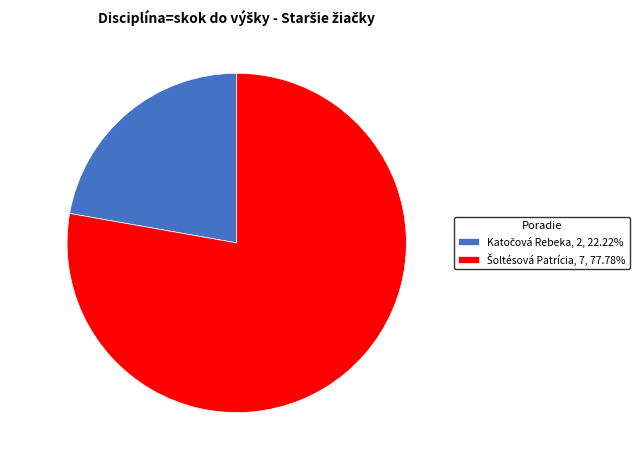

Is there a majority slice in this chart?

Yes